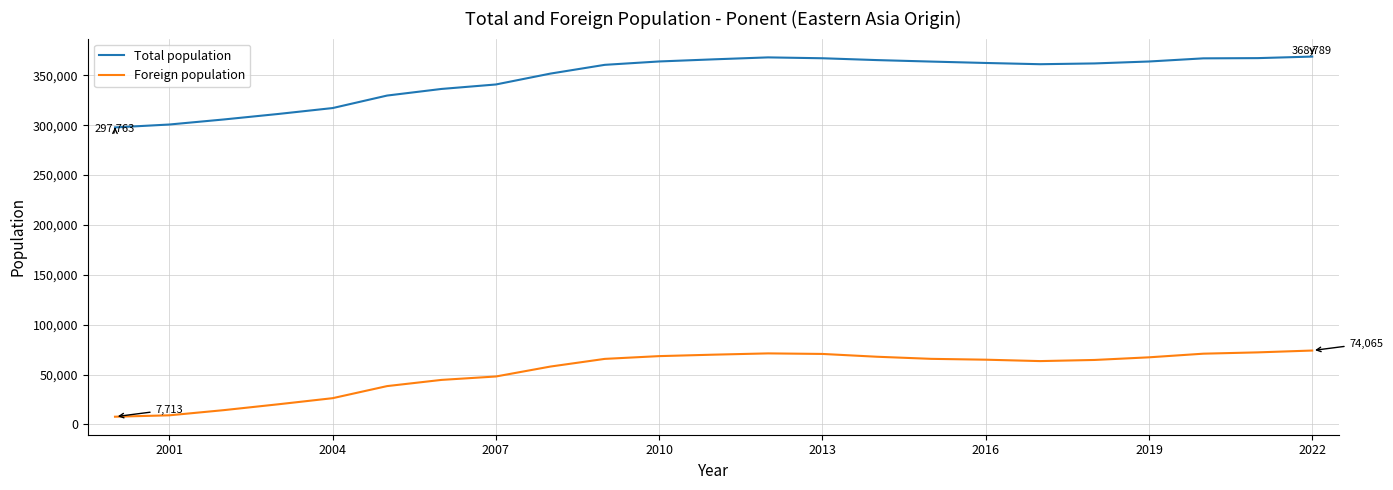

True or false: Foreign population and Total population cross at least once.

False